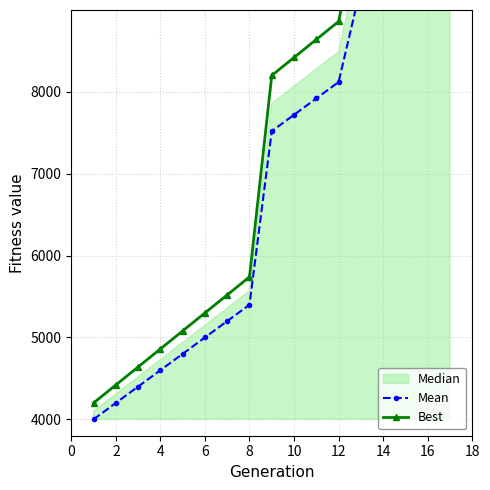

Reading left to right, list all the values displayed in this chart.

Mean: 4000	4200	4400	4600	4800	5000	5200	5400	7520	7720	7920	8120	9280	9480	10160	10360	10800
Best: 4200	4420	4640	4860	5080	5300	5520	5740	8200	8420	8640	8860	10200	10420	11200	11420	11920